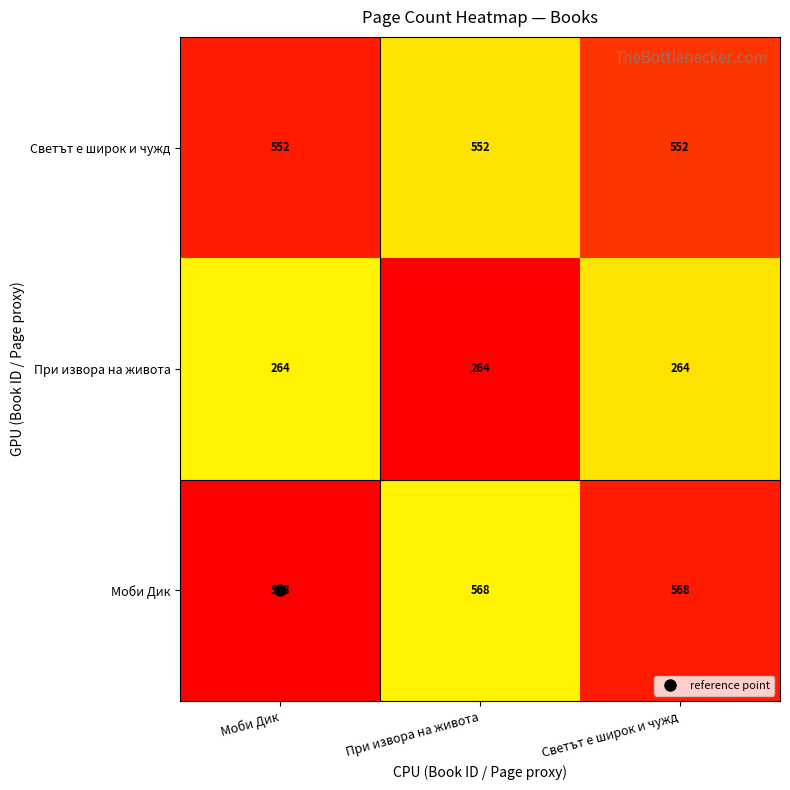

Is the value of Светът е широк и чужд at Моби Дик greater than the value of При извора на живота at Светът е широк и чужд?

Yes